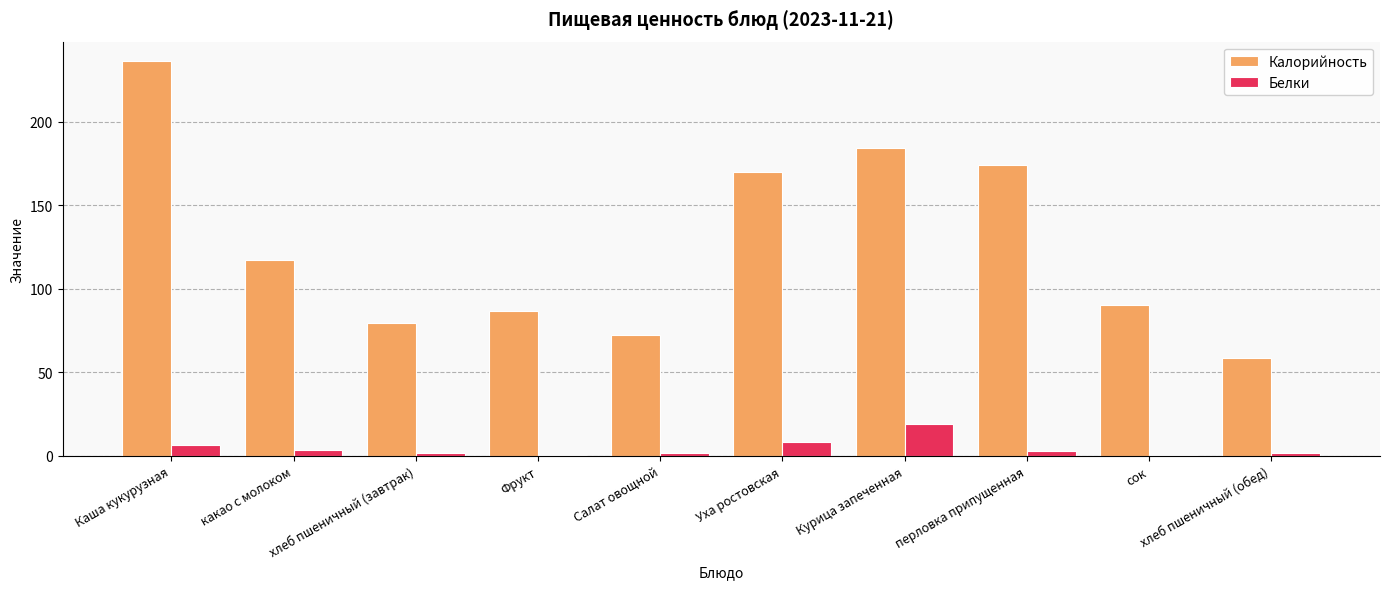

Where is Белки nearest to the value 9?

Уха ростовская